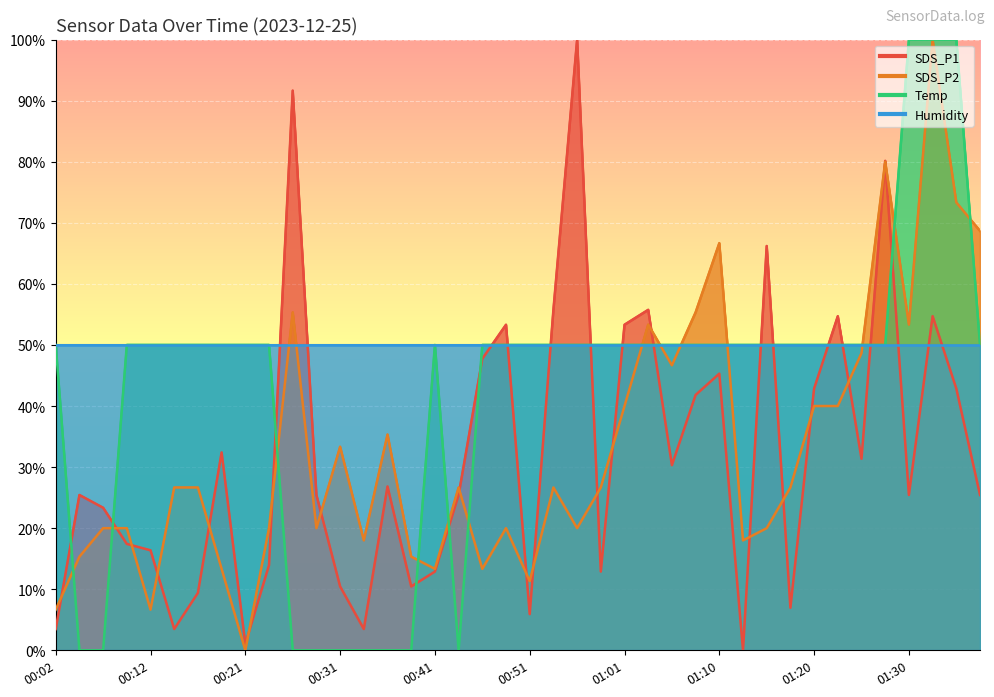

Is it true that SDS_P1 equals 31.4 at 01:25?

True